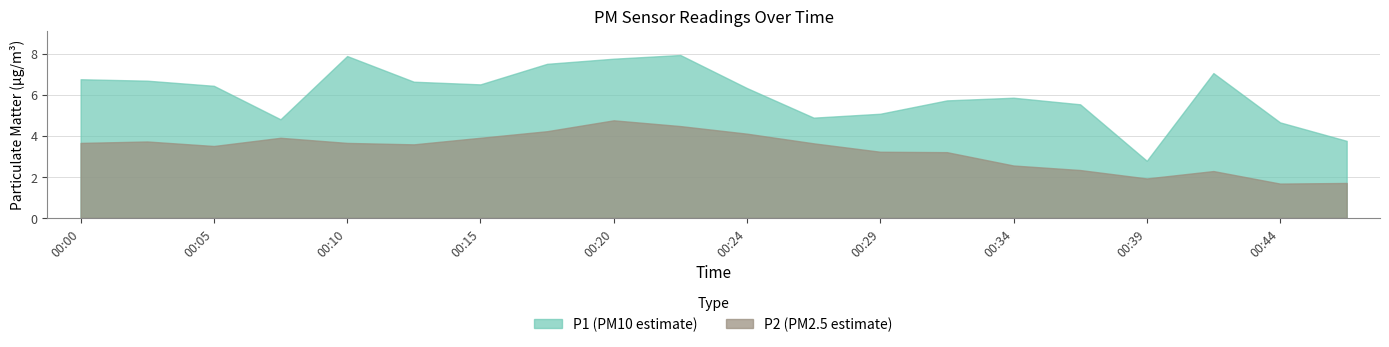

Does the chart display data point markers on the line(s)?

No